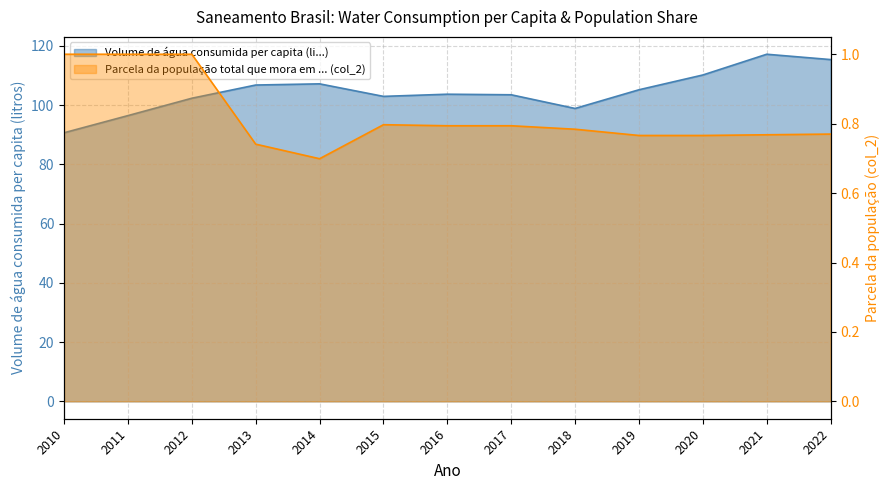

What is the lowest value of the Volume de água consumida per capita (li...) series?

90.7